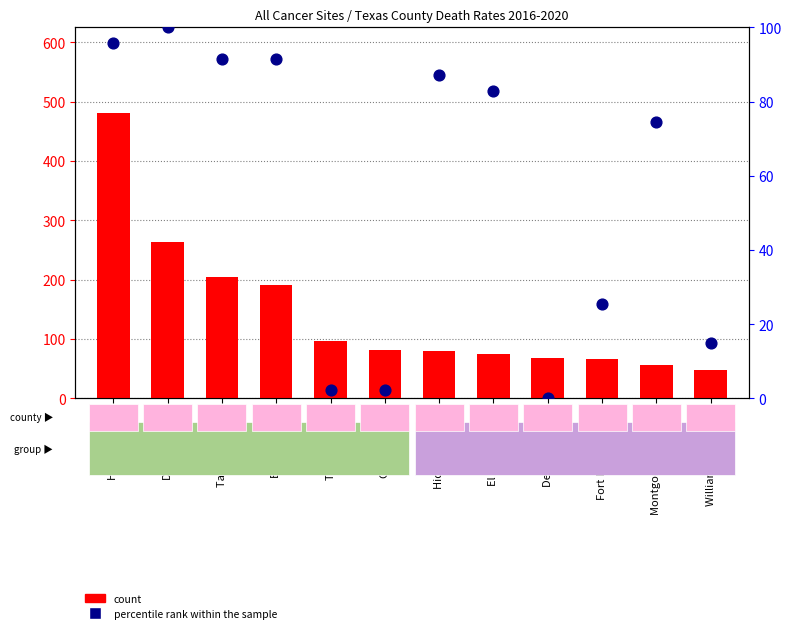

Which series has the largest total across all categories?

count